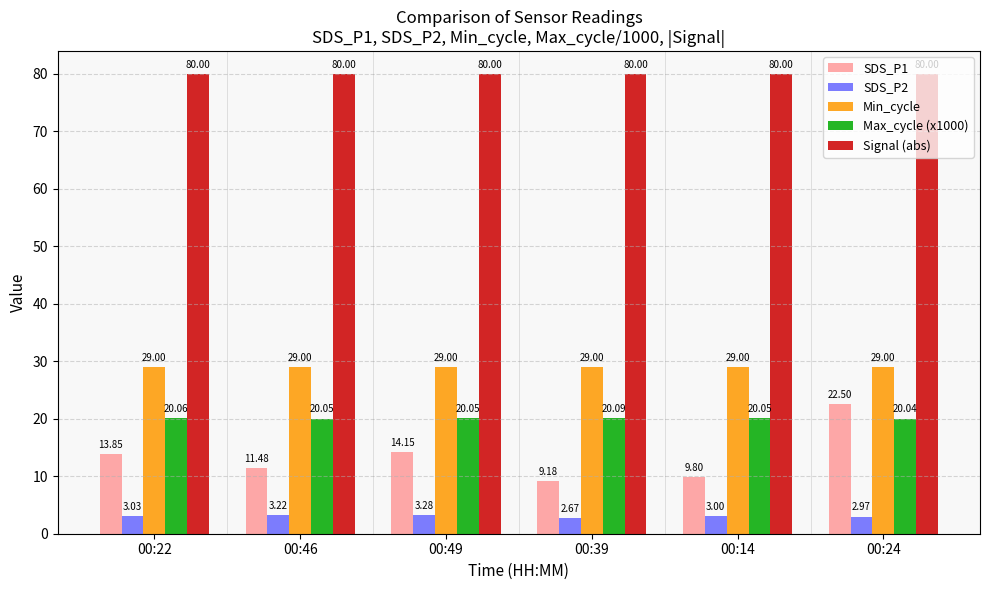

How many bars are there in total?

30